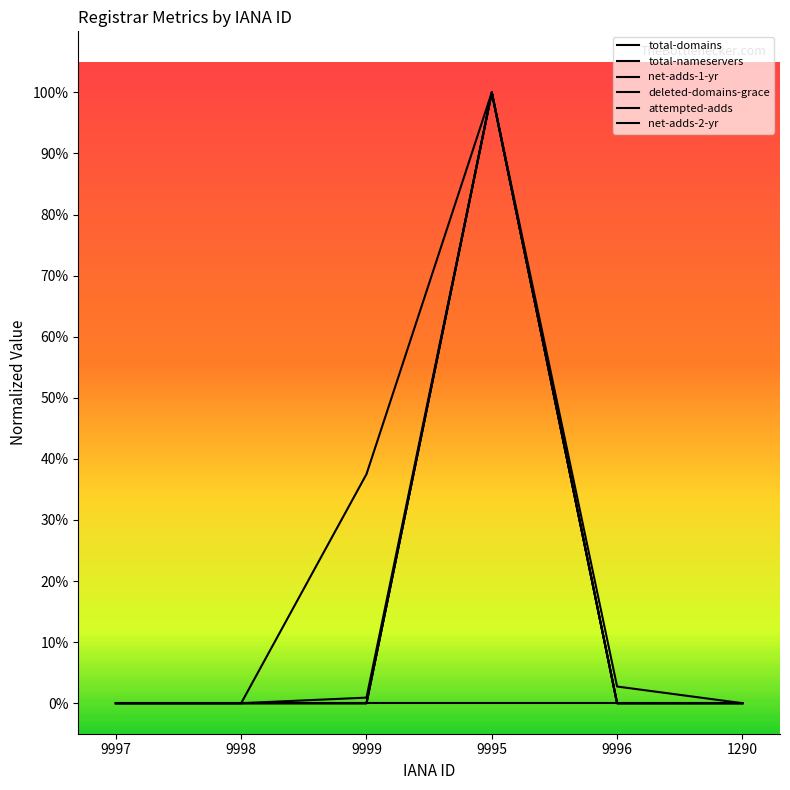

At which category is the sum across all series the highest?

9995